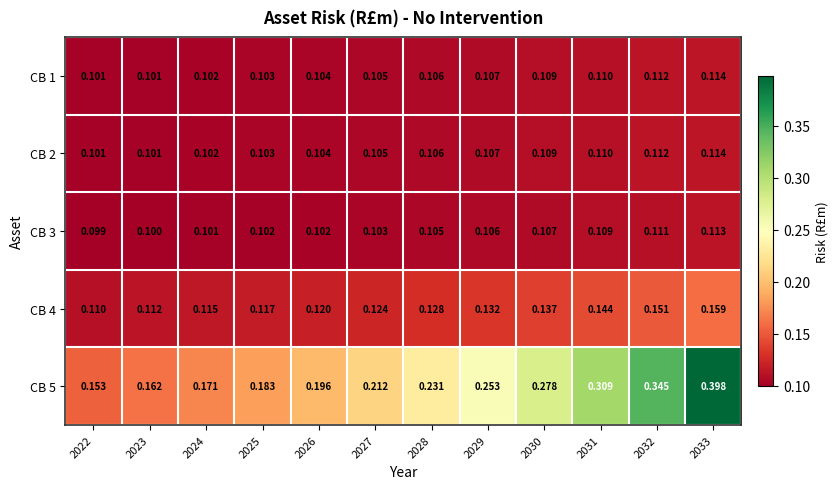

What is the spread (max minus min) of values at 2026?

0.1